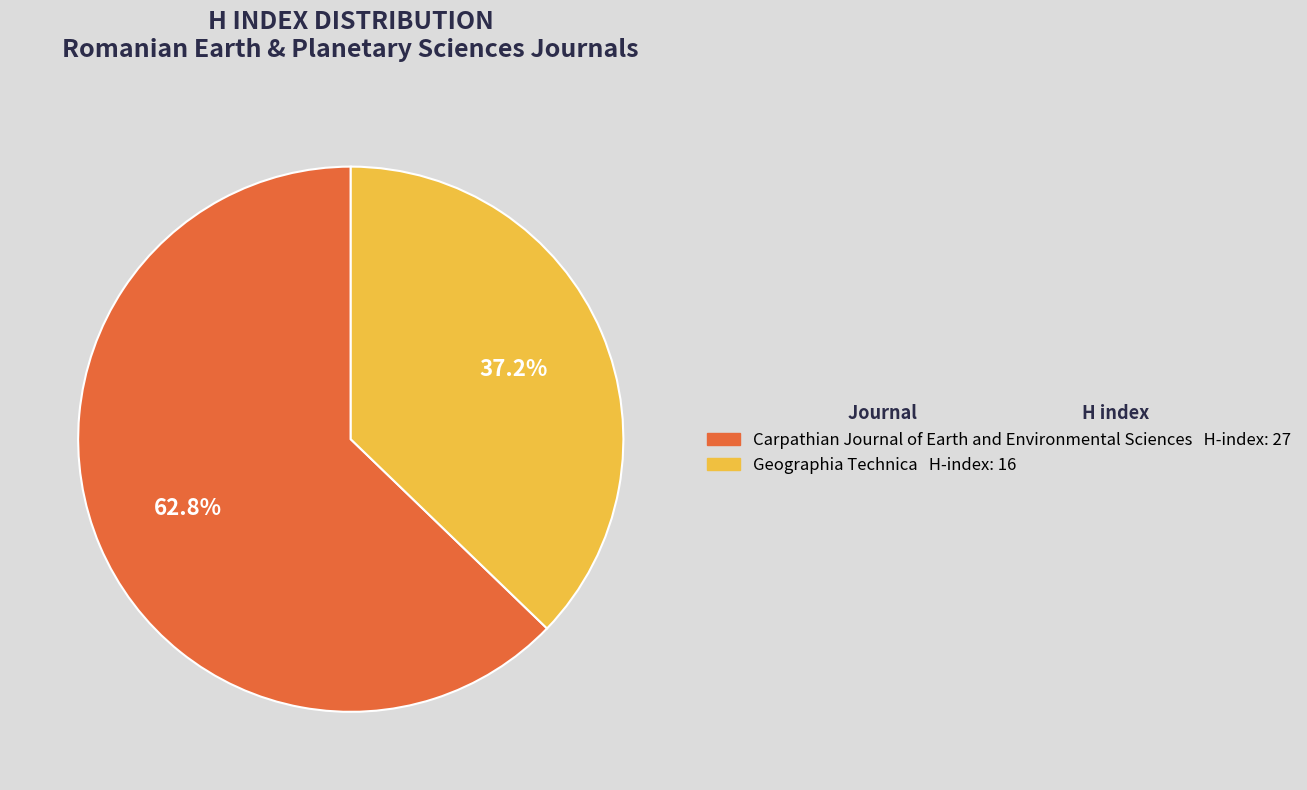

Which category has the smallest portion of the pie?

Geographia Technica